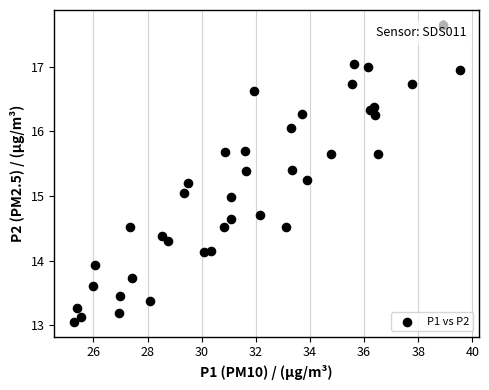

What is the range of Y values (max minus min)?

4.6